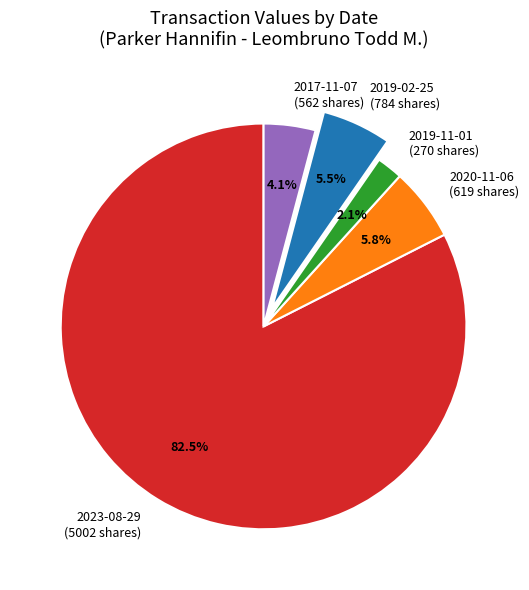

What is the largest slice in the pie chart?

2023-08-29 (5002 shares)